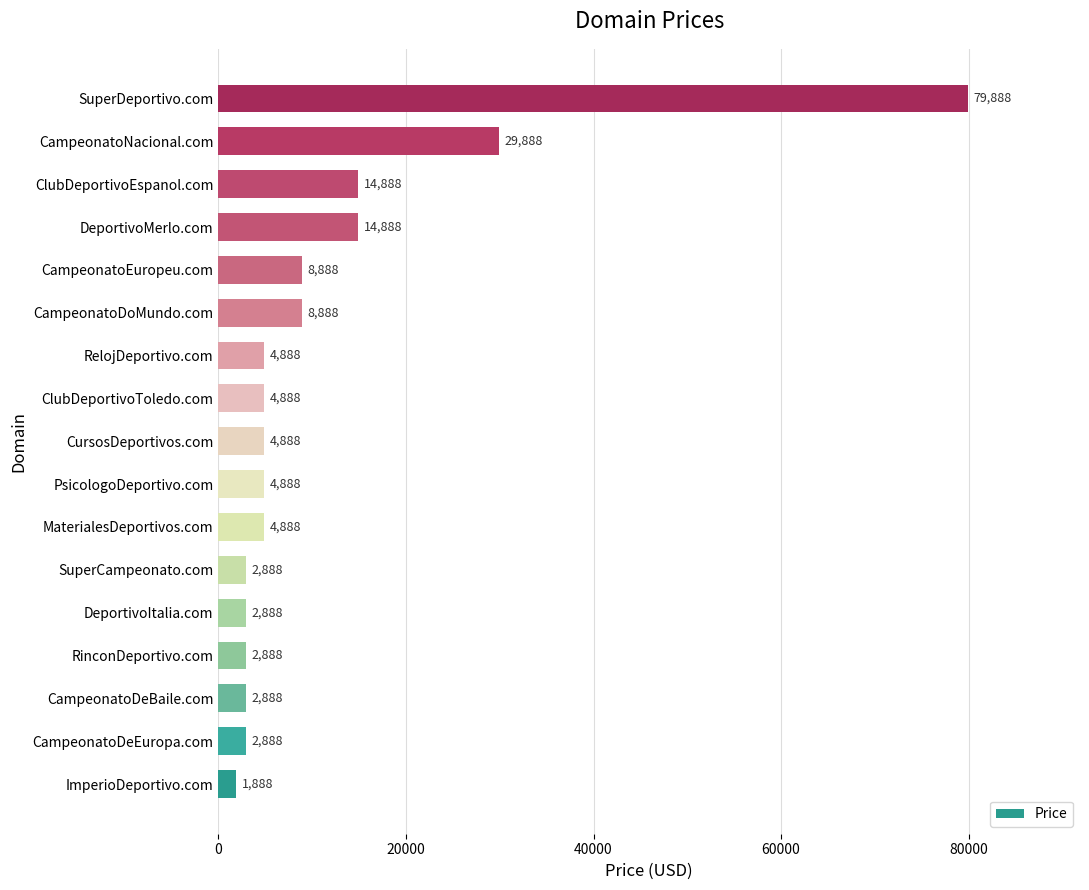

What is the difference between the second highest and minimum values?

28000